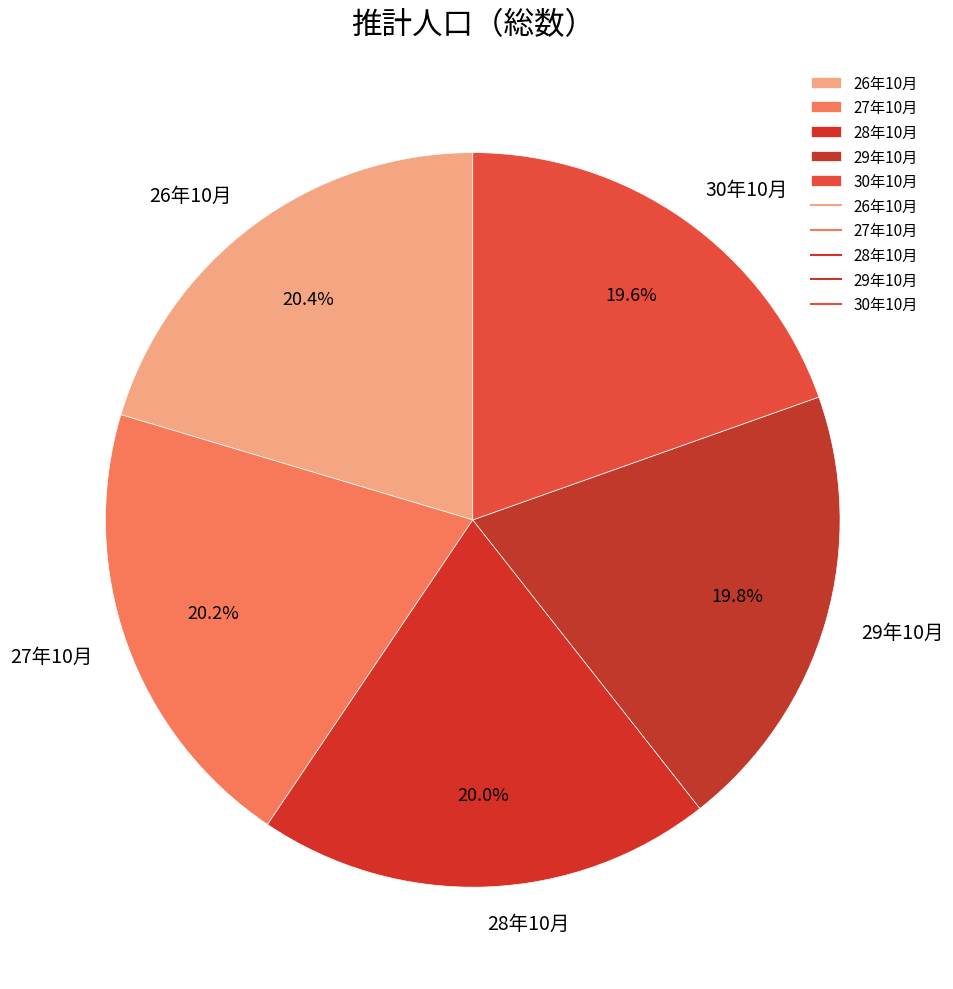

To the nearest percent, what is the average slice percentage?

20%